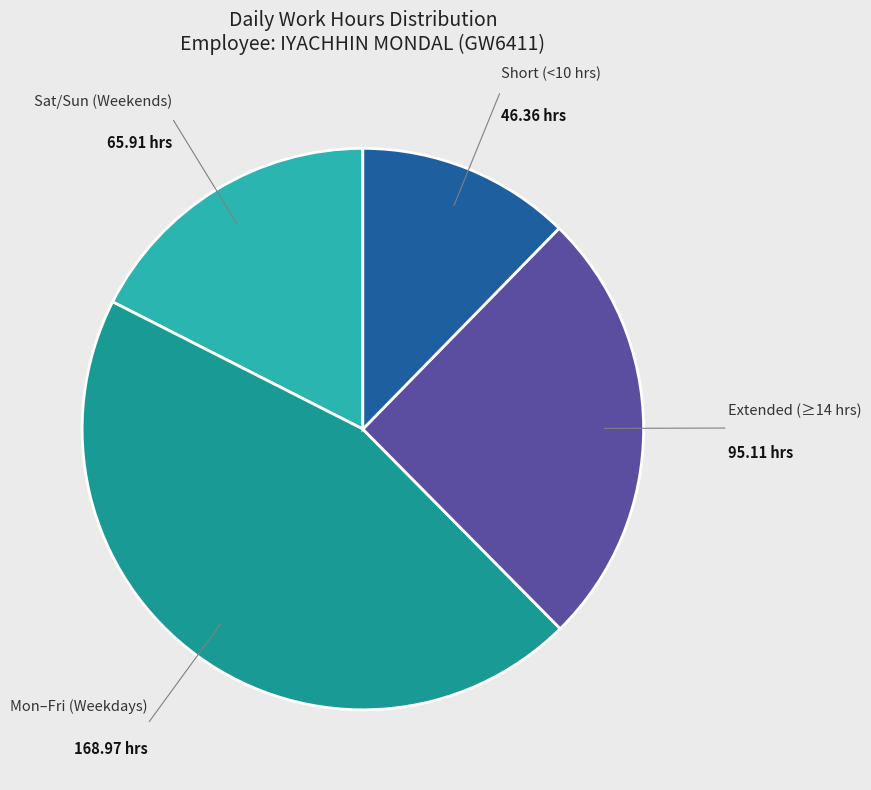

Is there a majority slice in this chart?

No